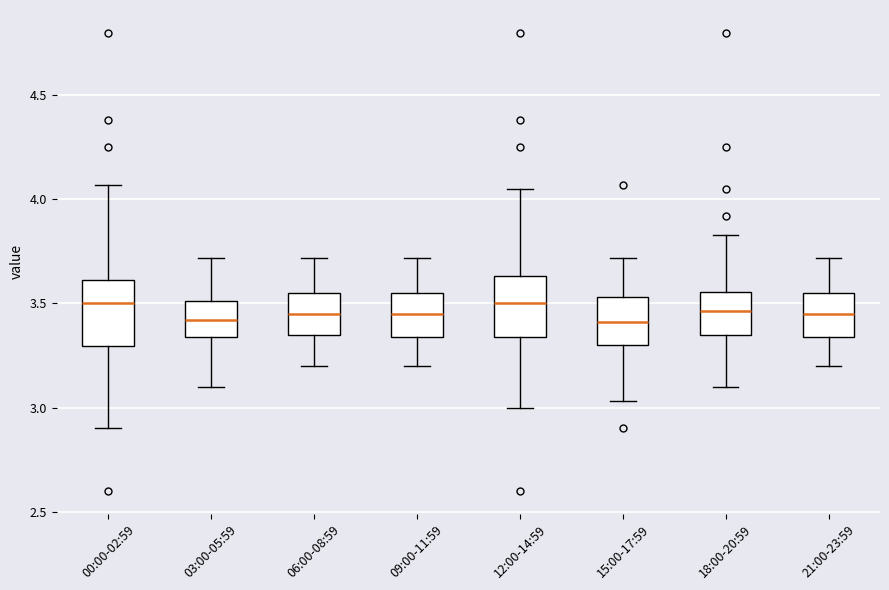

Where does the upper whisker of the box for 00:00-02:59 end on the y-axis? The values are not printed on the chart, so give them approximately, as read against the axis.

4.05